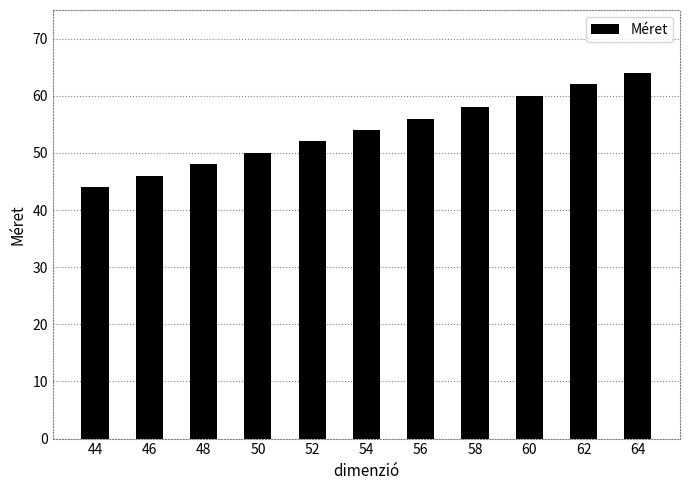

Read the value at 60.

60